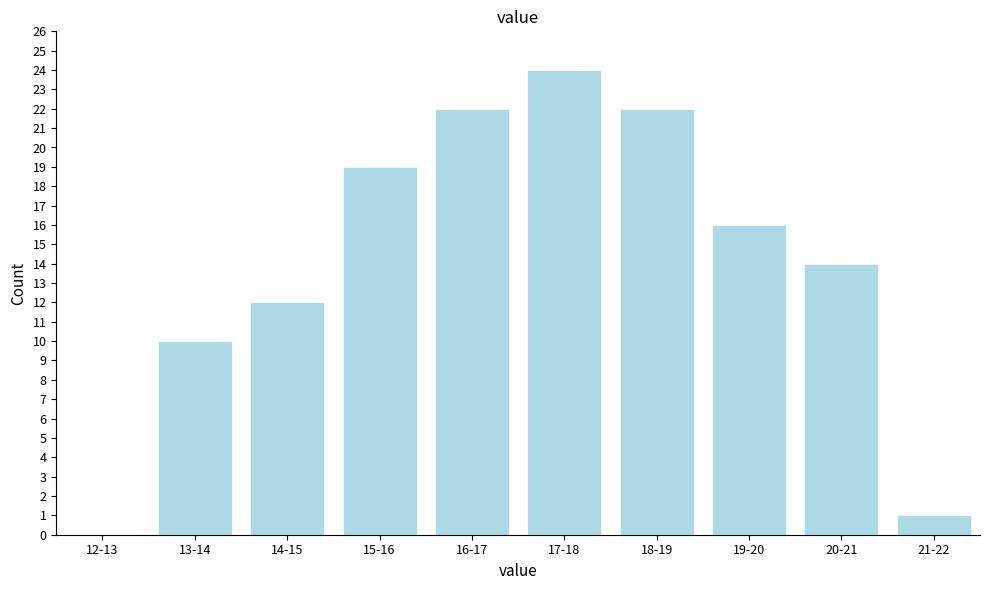

Reading left to right, list all the values displayed in this chart.

12-13=0	13-14=10	14-15=12	15-16=19	16-17=22	17-18=24	18-19=22	19-20=16	20-21=14	21-22=1